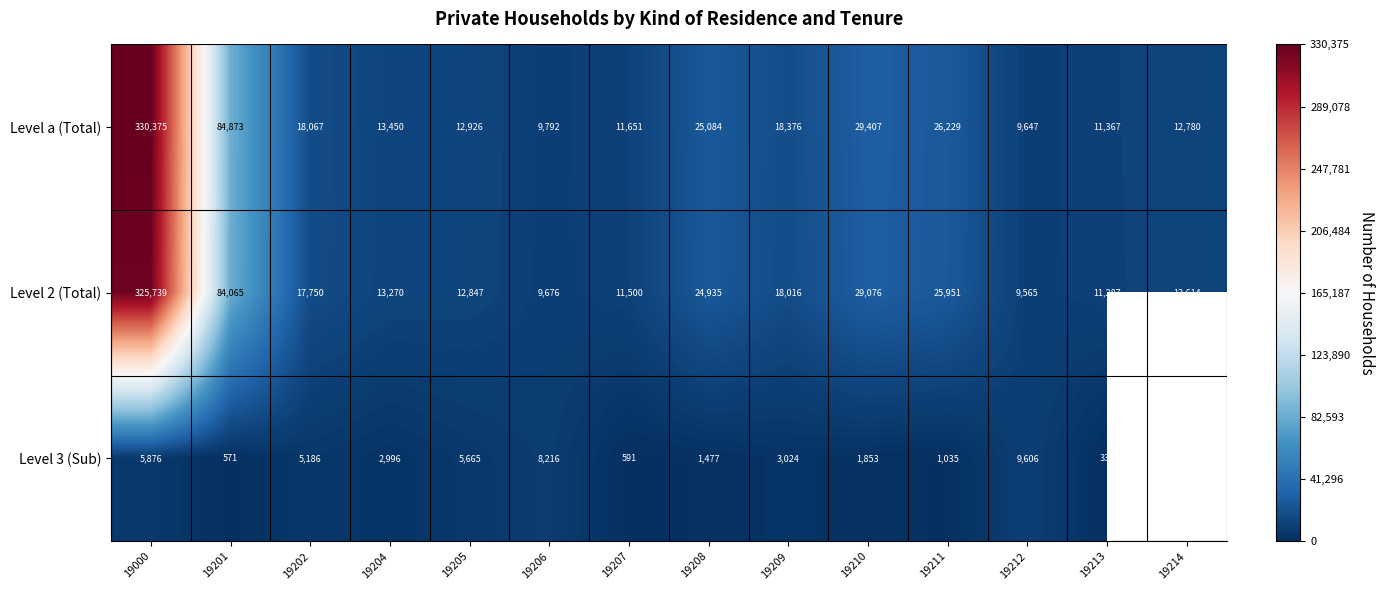

What is the sum of the Level a (Total) values at 19214 and 19206?

22572